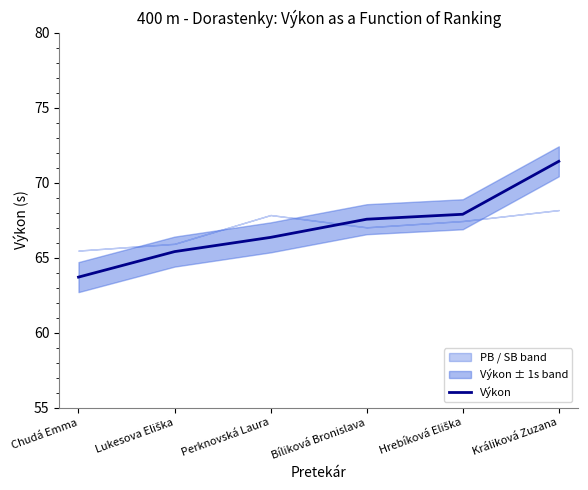

What is the sum of all values?

402.3